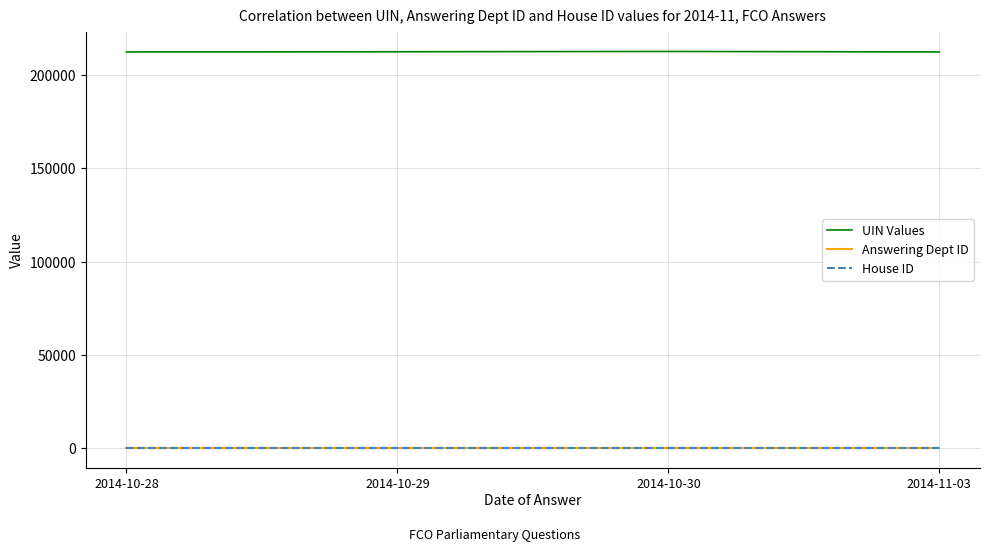

Which series has the largest total across all categories?

UIN Values